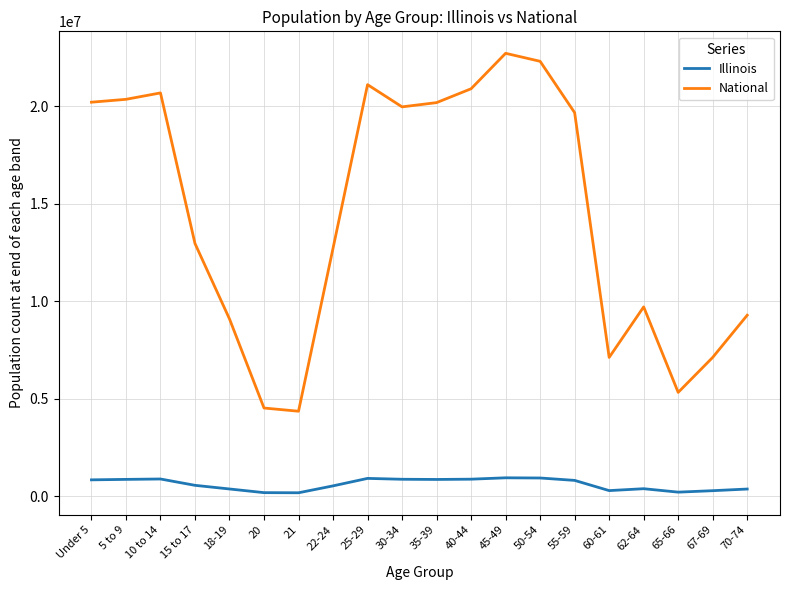

True or false: National and Illinois cross at least once.

False